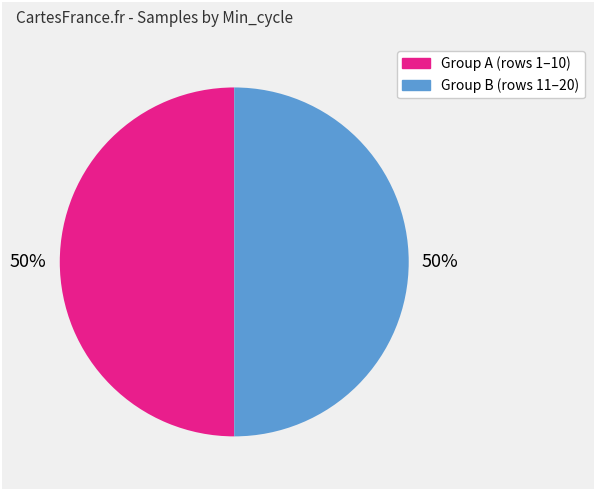

To the nearest percent, what is the average slice percentage?

50%